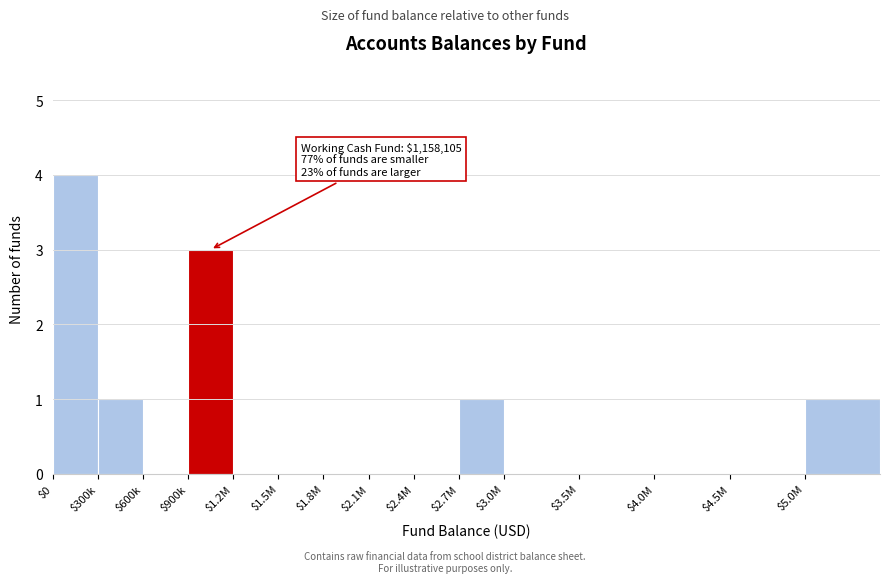

Is it true that the value at $1.2M is -2?

False